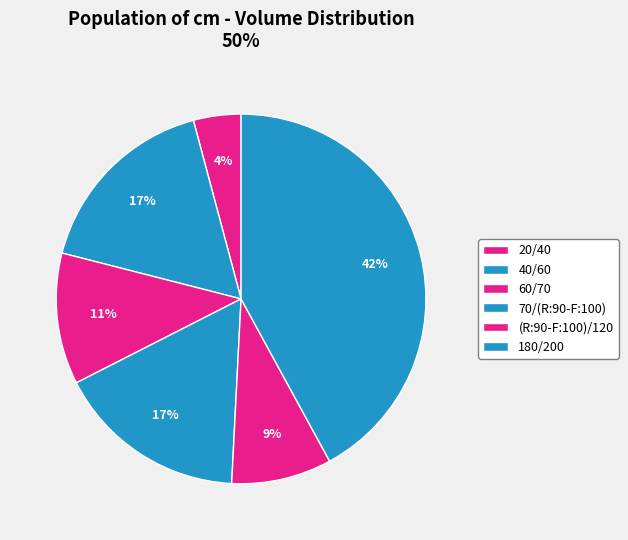

What is the largest slice in the pie chart?

180/200